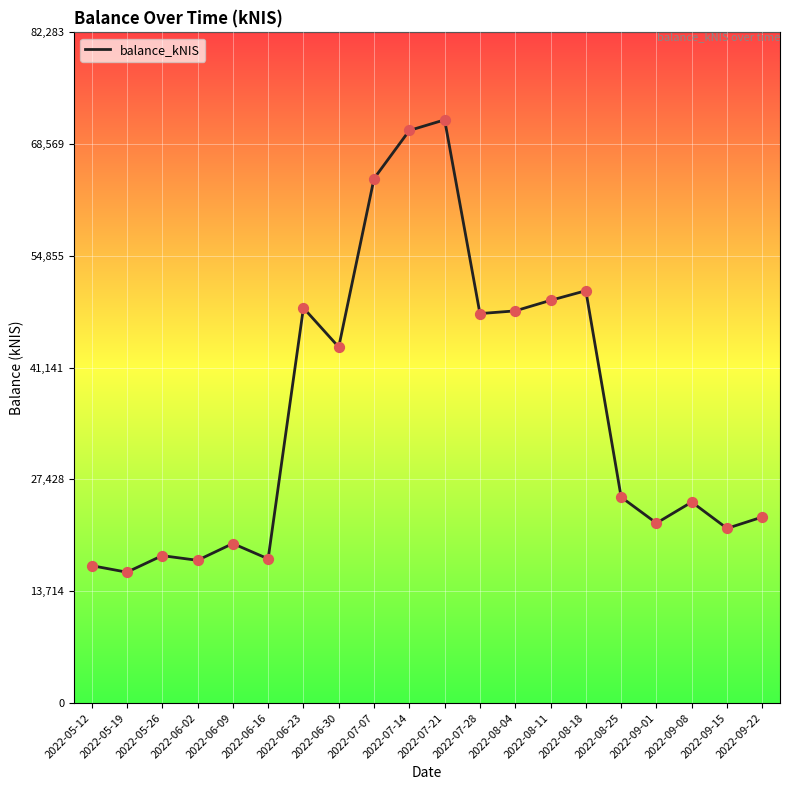

Which has a higher value, 2022-05-12 or 2022-06-09?

2022-06-09